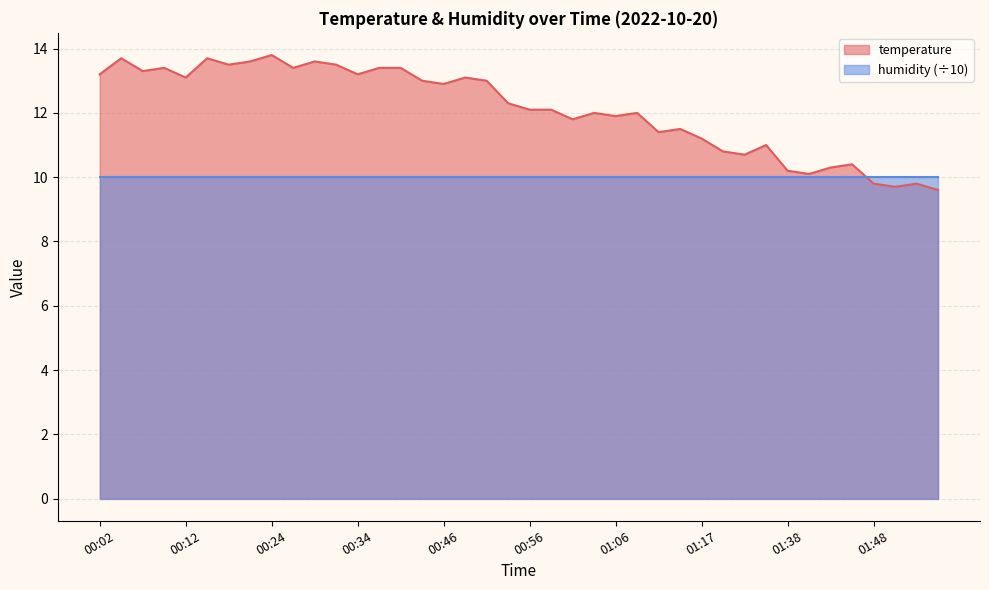

Approximately how many times larger is the value at 01:14 compared to 01:17?

1.0